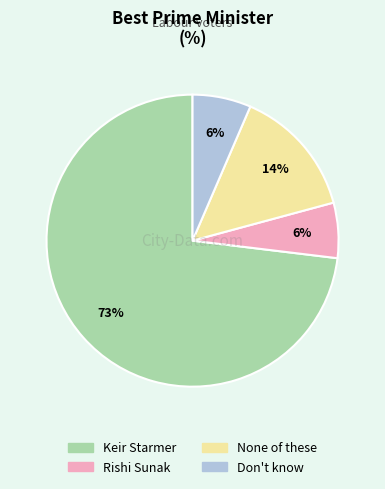

Between Rishi Sunak and Keir Starmer, which is larger?

Keir Starmer